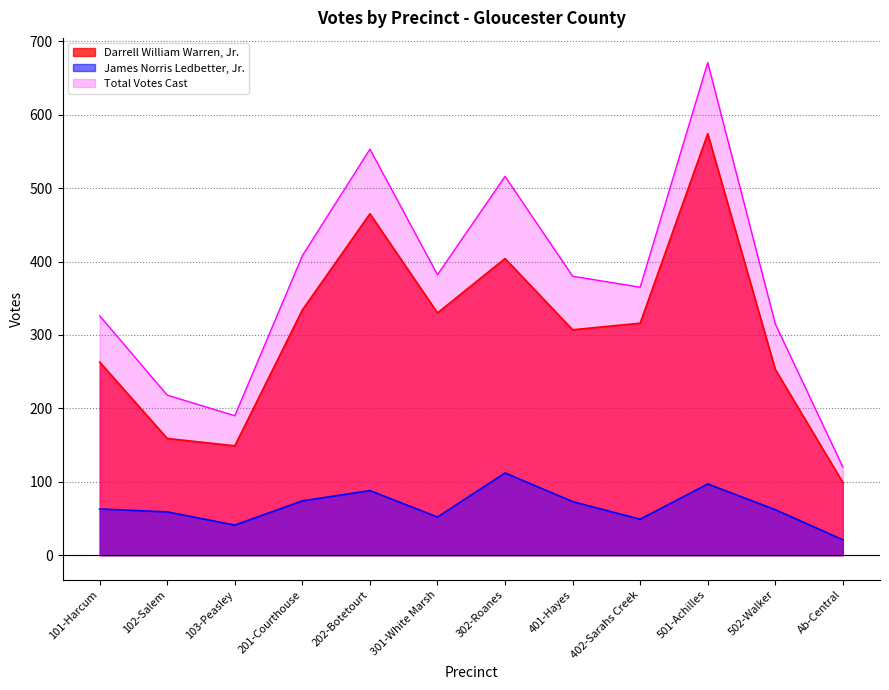

The James Norris Ledbetter, Jr. series shows 63 at 101-Harcum. True or false?

True